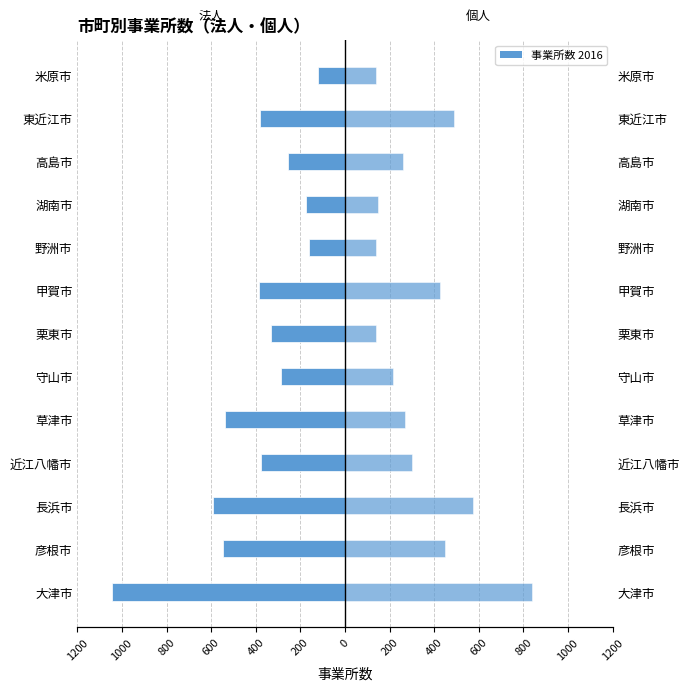

Rank the series at 米原市 from lowest to highest value.

法人, 個人